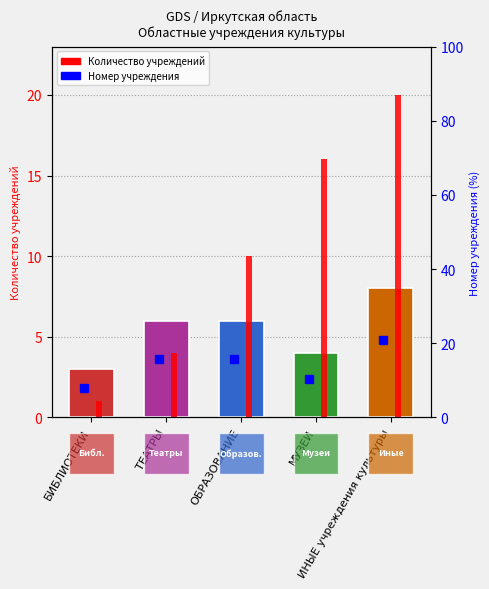

Are the bars horizontal?

No